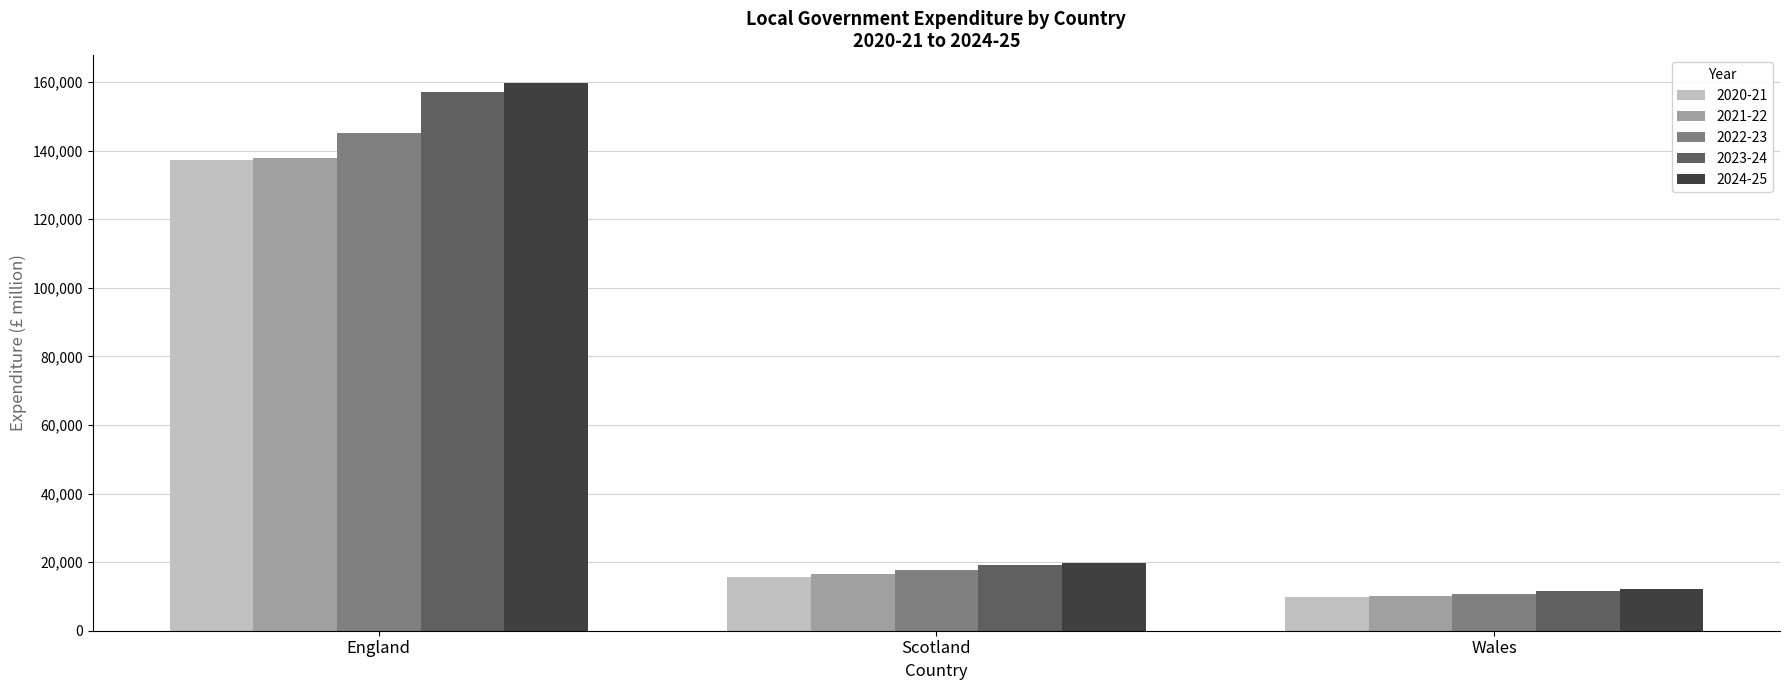

At which label does 2021-22 reach its minimum?

Wales